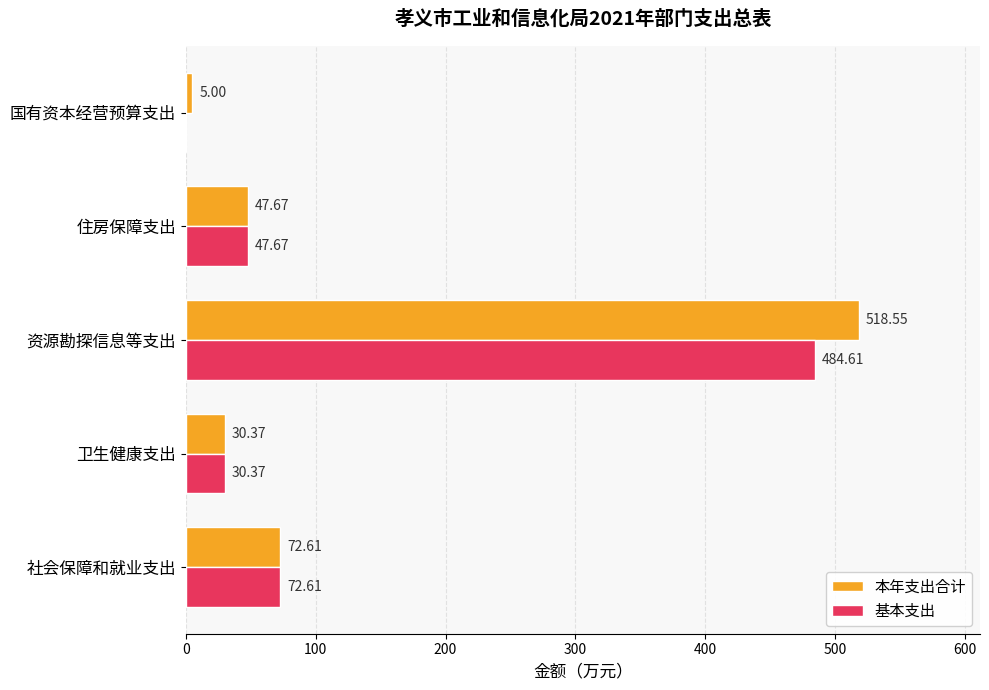

Which category has the highest value in the 本年支出合计 series?

资源勘探信息等支出